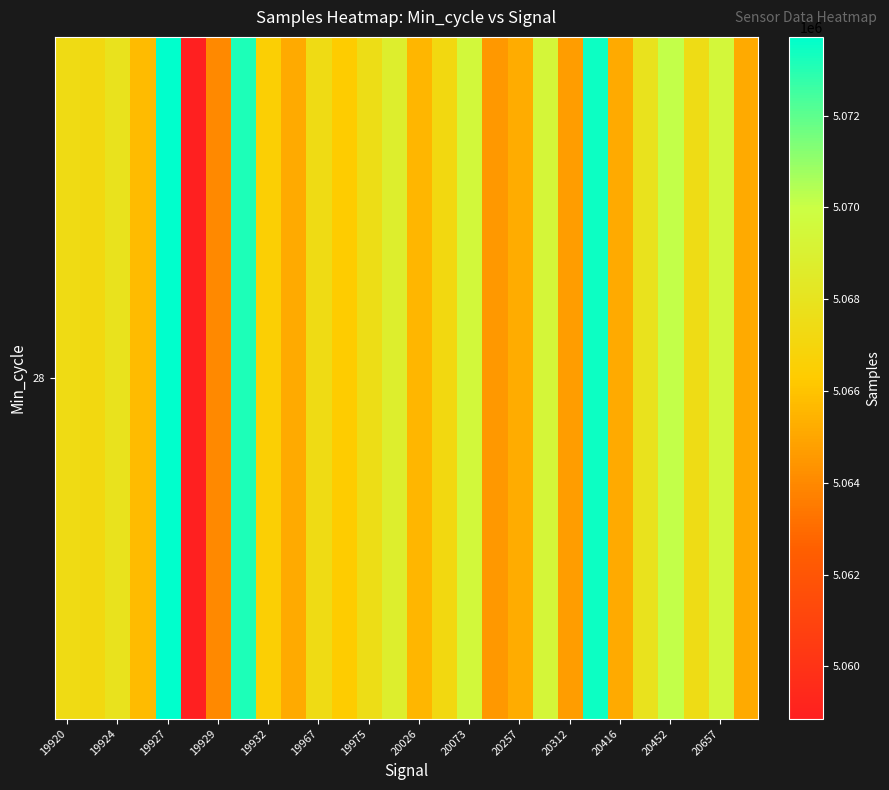

Reading left to right, extract all data points from this chart.

5067398	5067214	5067901	5065762	5073717	5058862	5063985	5073175	5066530	5065135	5067413	5066339	5067561	5068733	5065536	5067189	5069526	5064494	5065229	5069396	5064706	5073480	5065132	5067875	5070168	5067461	5069442	5065138